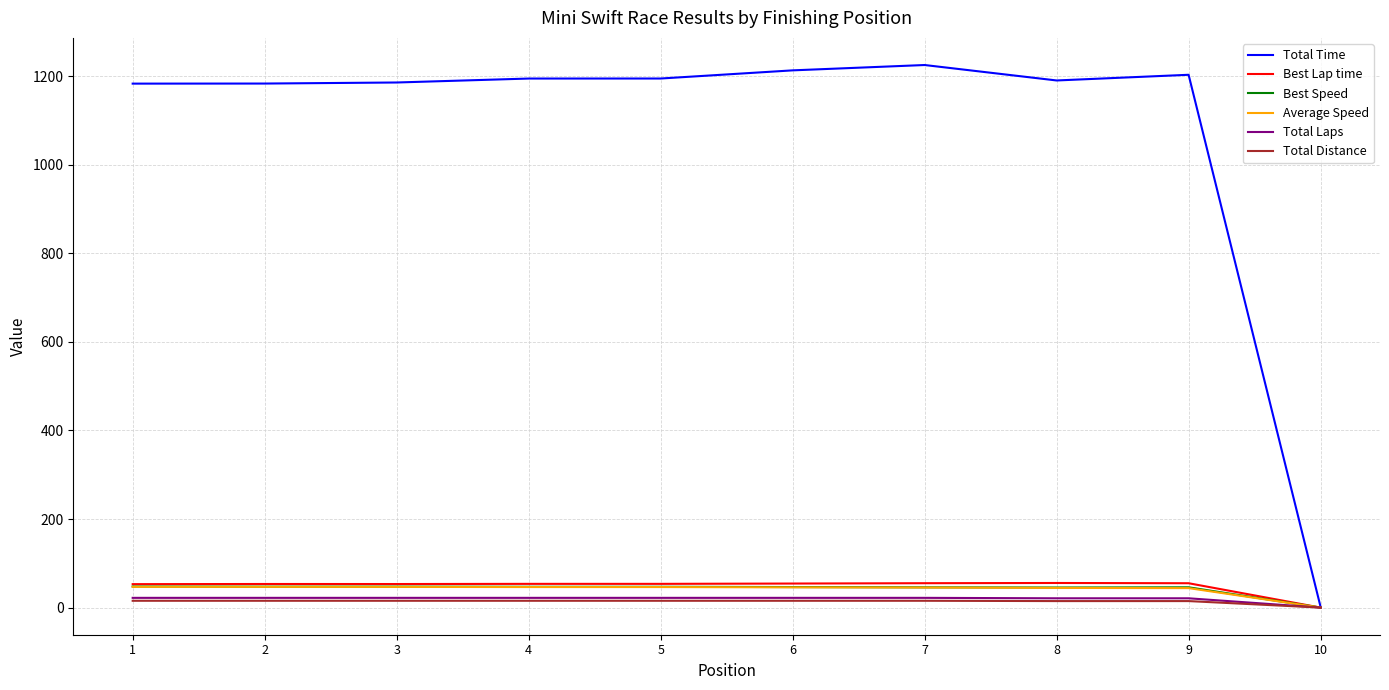

Which series has the widest spread of values?

Total Time